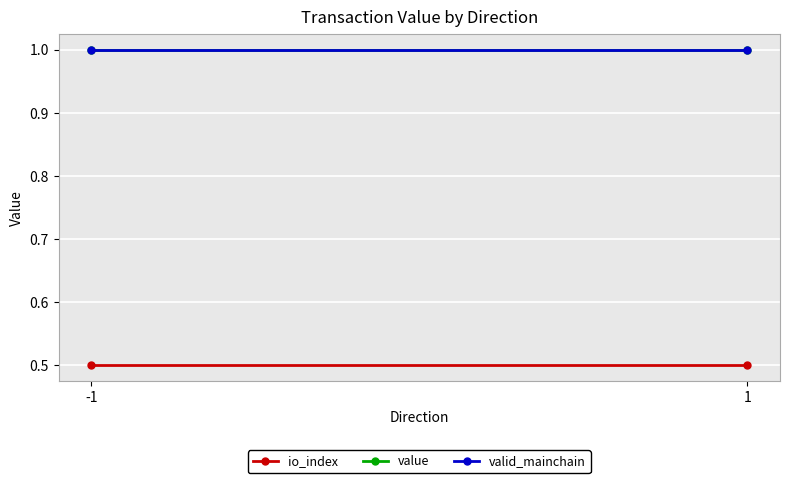

Is it true that value equals 1.0 at -1?

True